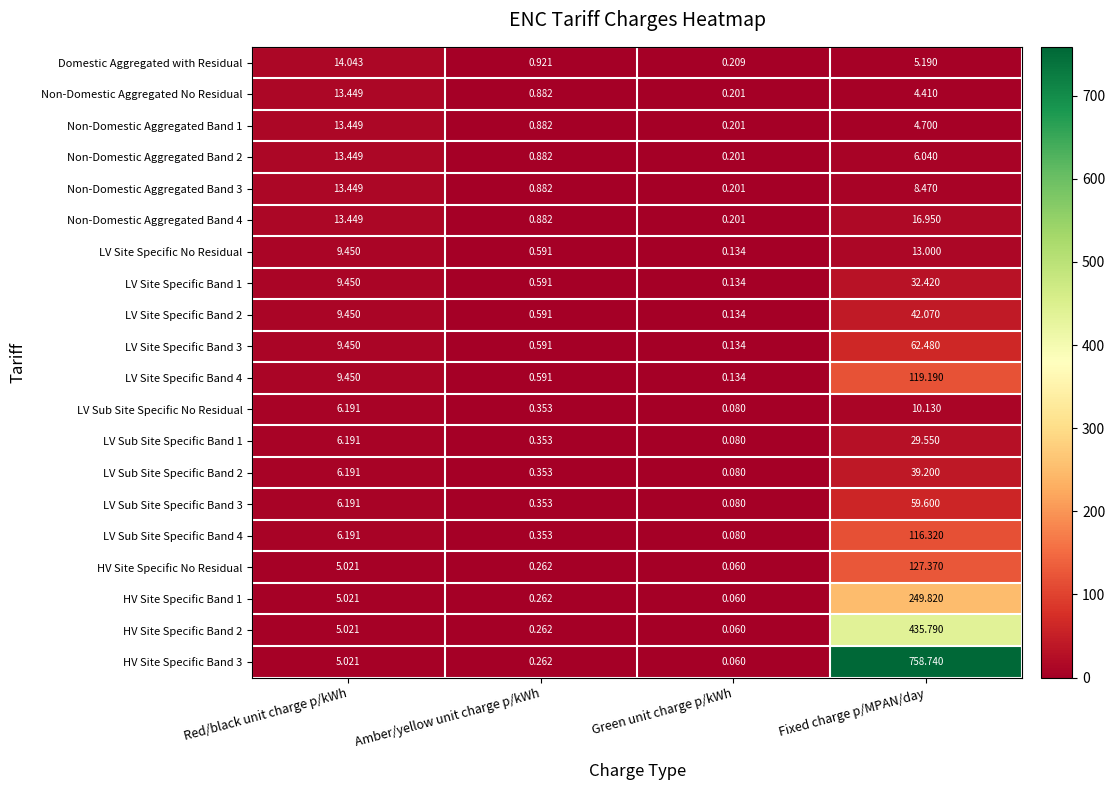

What is the total value across all series at Red/black unit charge p/kWh?

179.6